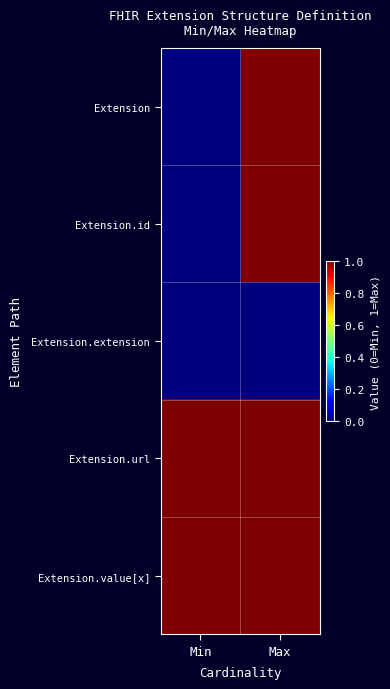

Reading left to right, transcribe all the data shown in this chart.

Extension: Min=0	Max=1
Extension.id: Min=0	Max=1
Extension.extension: Min=0	Max=0
Extension.url: Min=1	Max=1
Extension.value[x]: Min=1	Max=1